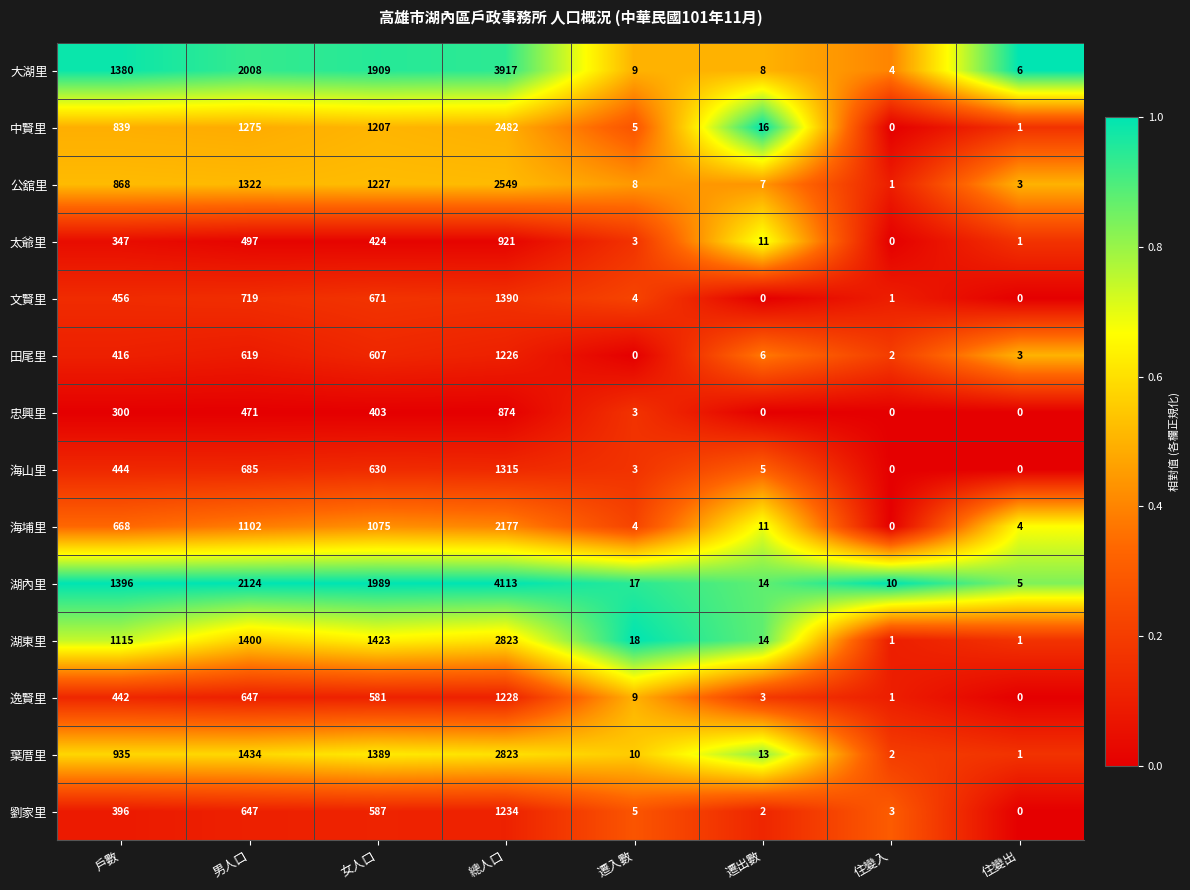

How many values in the 湖內里 series are below 1396?

4